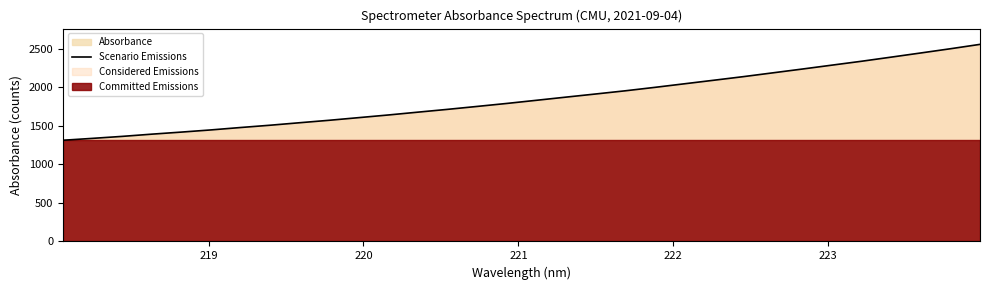

True or false: there are more than 2 points higher than both neighbors.

False